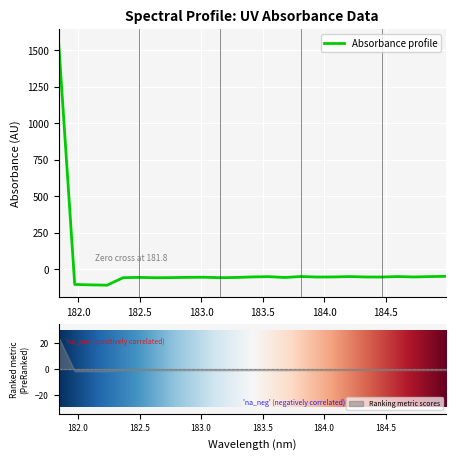

How many positive values are there?

1